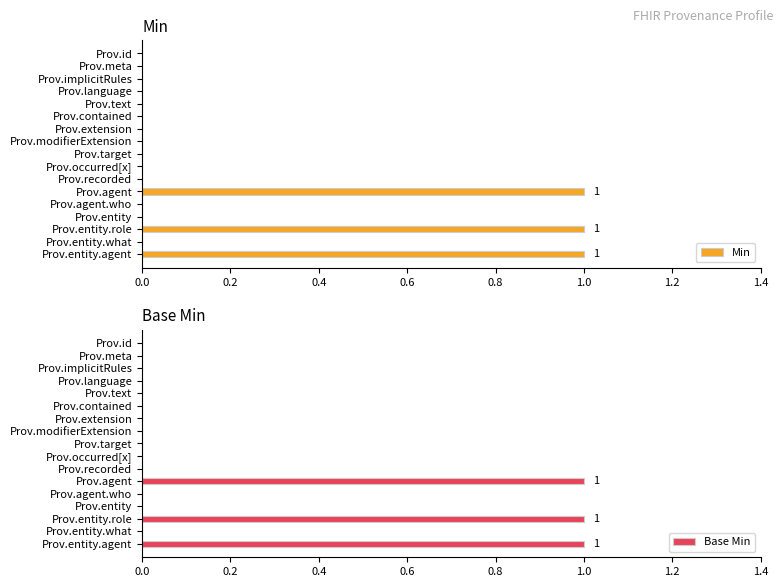

True or false: Base Min has a value of 0 at Prov.meta.

True